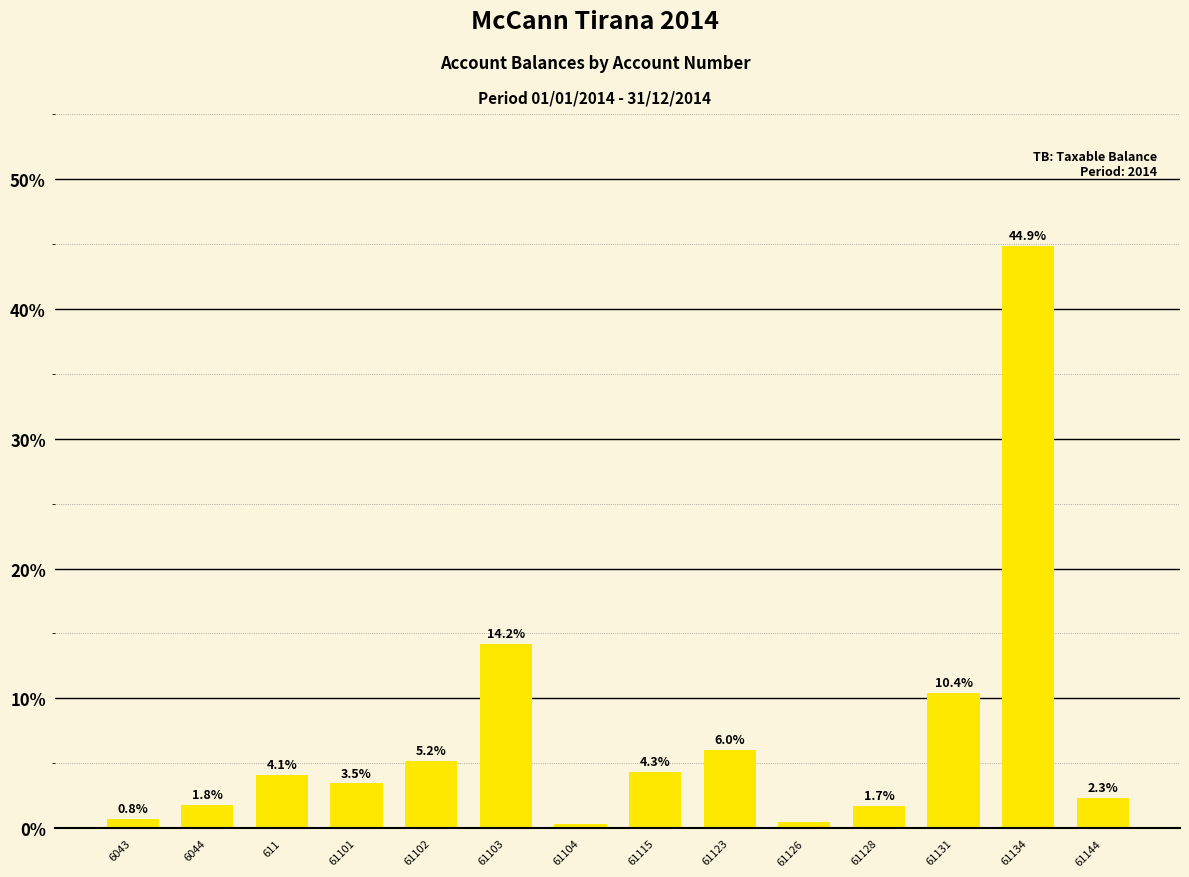

How many series are shown in this chart?

1